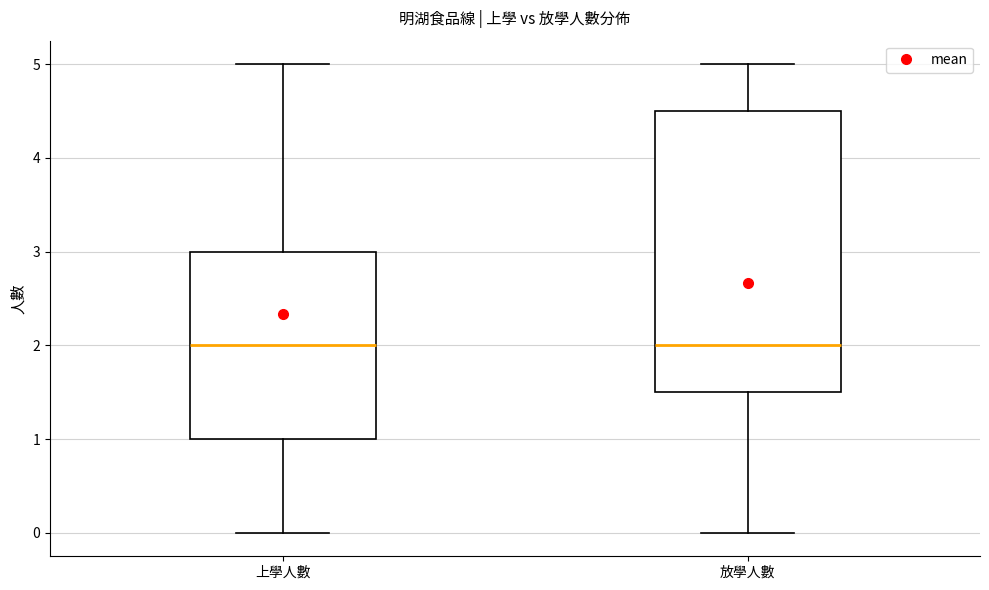

Where does the lower whisker of the box for 放學人數 end on the y-axis? The values are not printed on the chart, so give them approximately, as read against the axis.

0.0